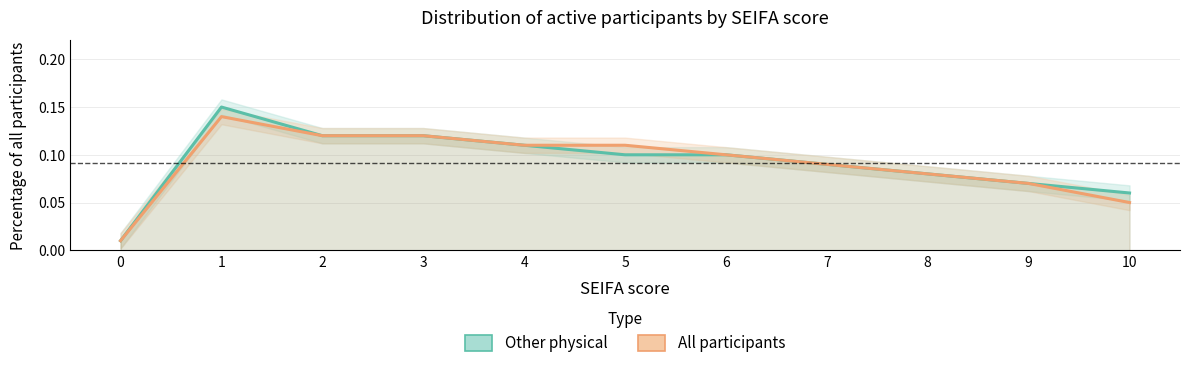

Is it true that Pct other physical equals 0.1 at 6?

True